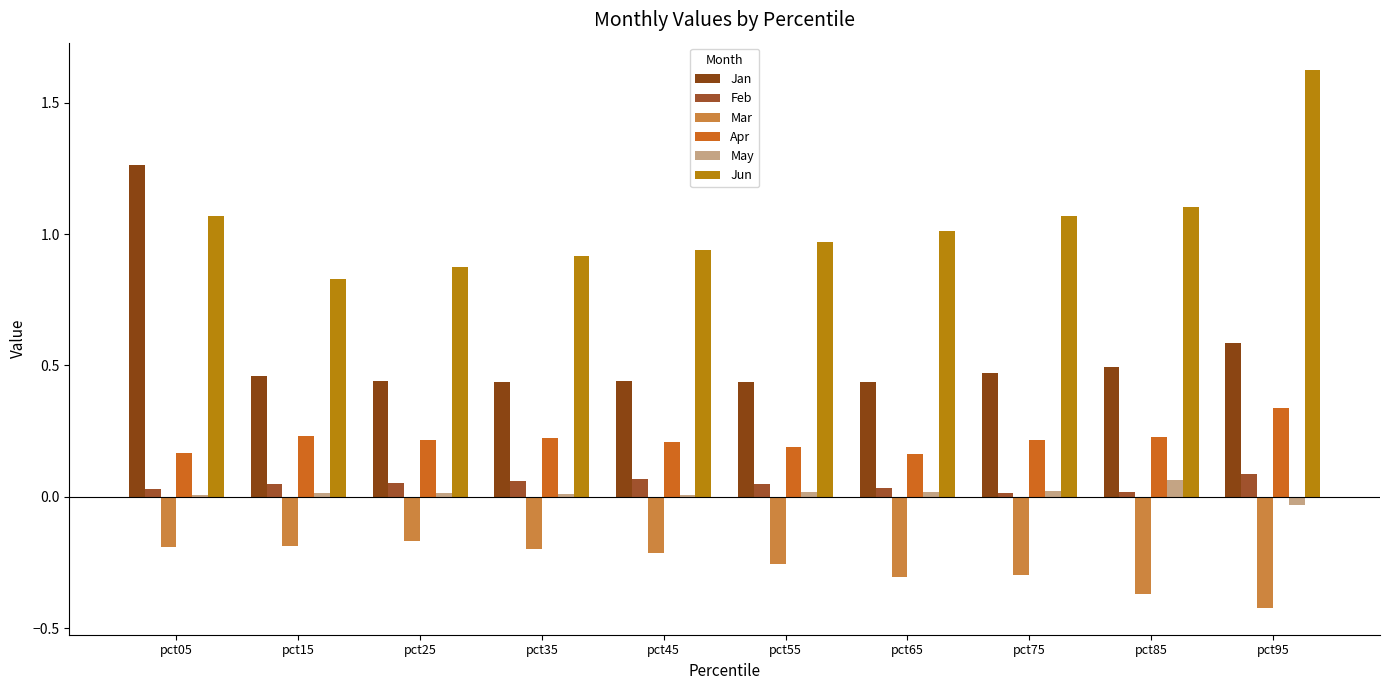

Are the bars horizontal?

No